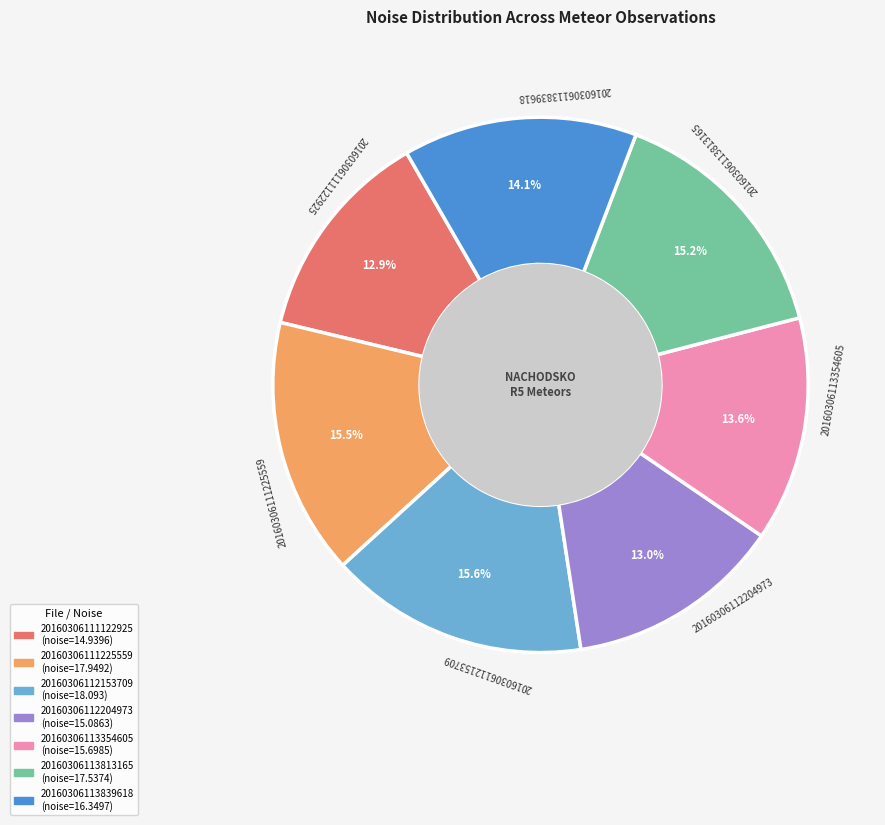

How many slices are in this pie chart?

7